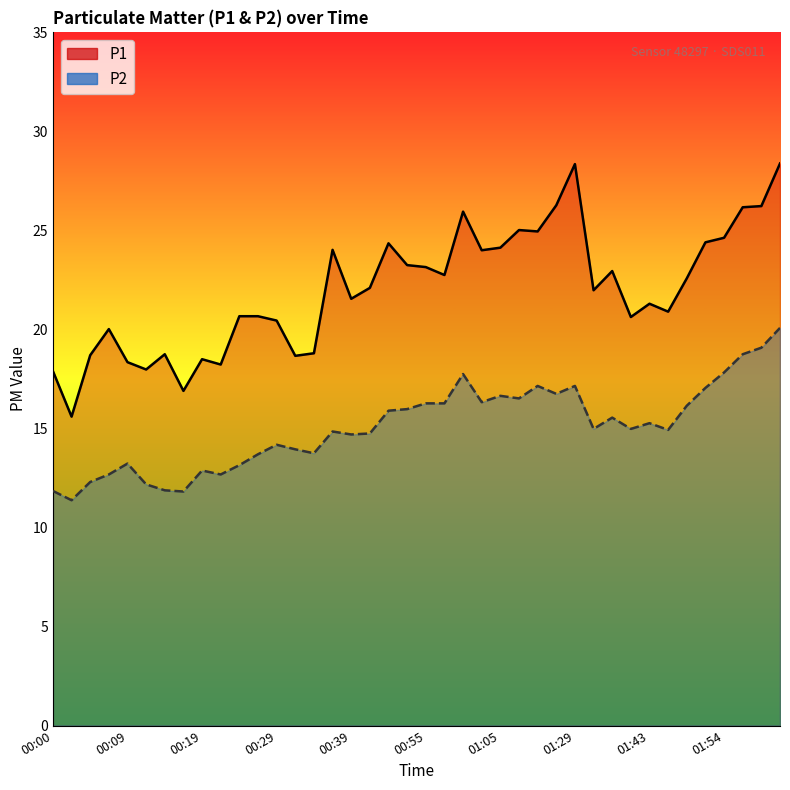

True or false: P2 and P1 cross at least once.

False